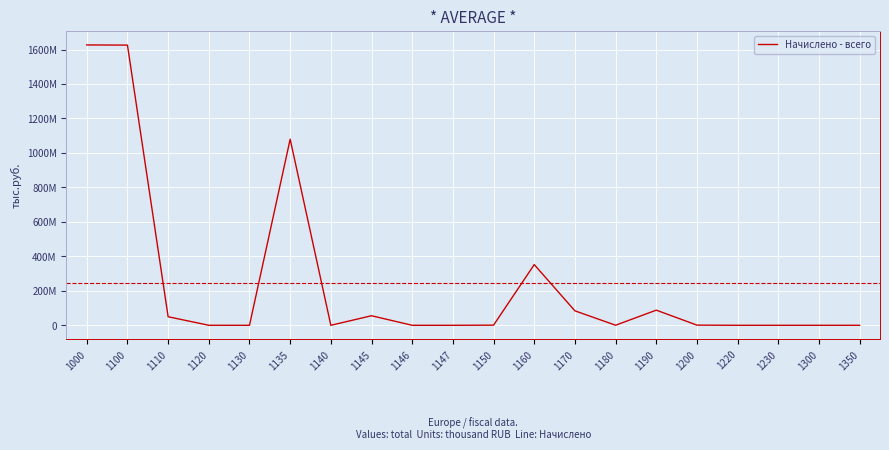

Where does the data first go above 767072?

1000